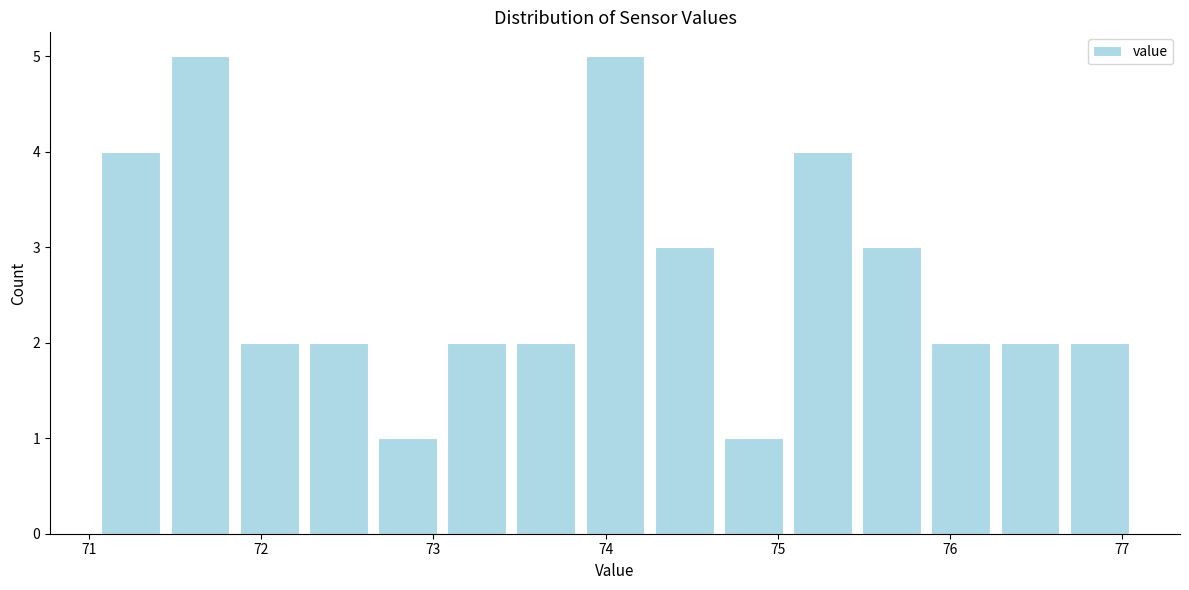

Reading left to right, list every bar in this chart as the range it spans on the x-axis followed by its height. Neither the bar edges nor the heights are printed on the chart, so give them approximately, as read against the axes.

71.0 to 71.4: 4
71.4 to 71.8: 5
71.8 to 72.2: 2
72.2 to 72.6: 2
72.6 to 73.1: 1
73.1 to 73.5: 2
73.5 to 73.9: 2
73.9 to 74.3: 5
74.3 to 74.7: 3
74.7 to 75.1: 1
75.1 to 75.5: 4
75.5 to 75.9: 3
75.9 to 76.3: 2
76.3 to 76.7: 2
76.7 to 77.1: 2